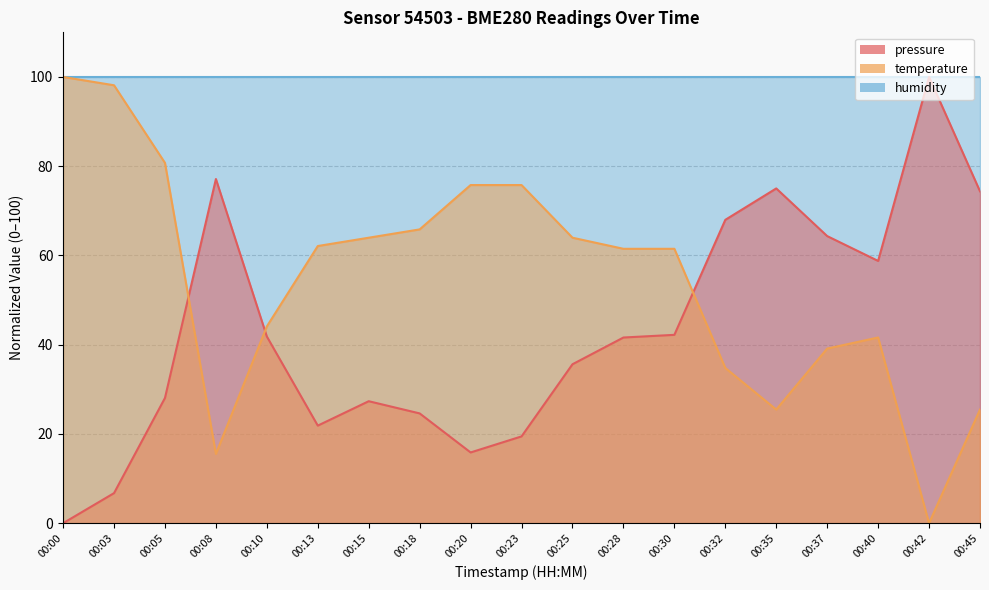

Where do pressure and temperature first cross each other?

00:05 and 00:08